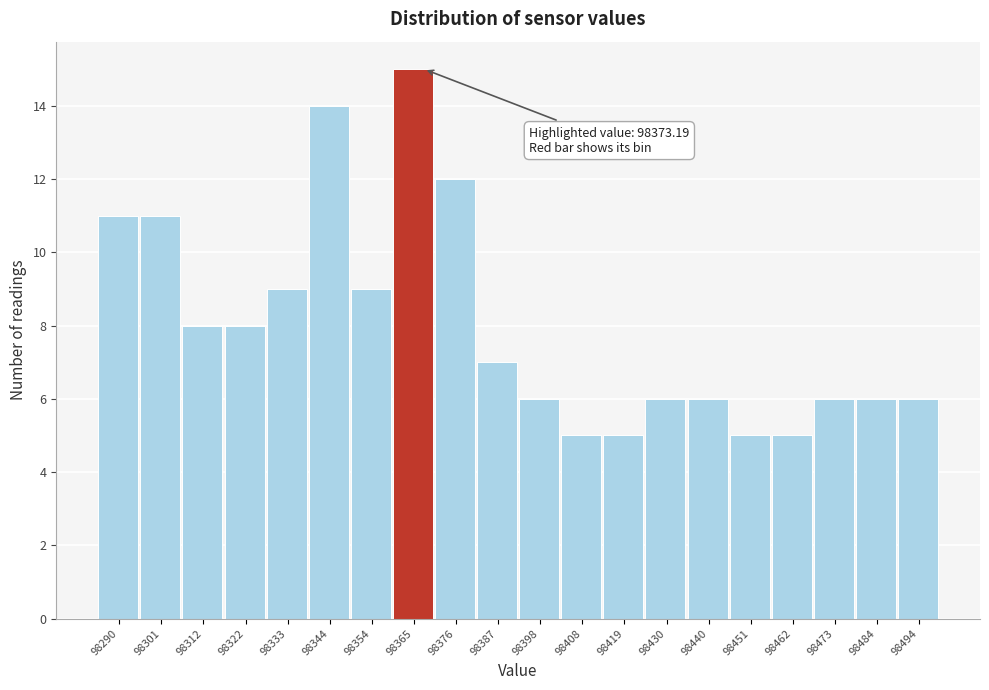

Reading left to right, extract all data points from this chart.

98290=11	98301=11	98312=8	98322=8	98333=9	98344=14	98354=9	98365=15	98376=12	98387=7	98398=6	98408=5	98419=5	98430=6	98440=6	98451=5	98462=5	98473=6	98484=6	98494=6